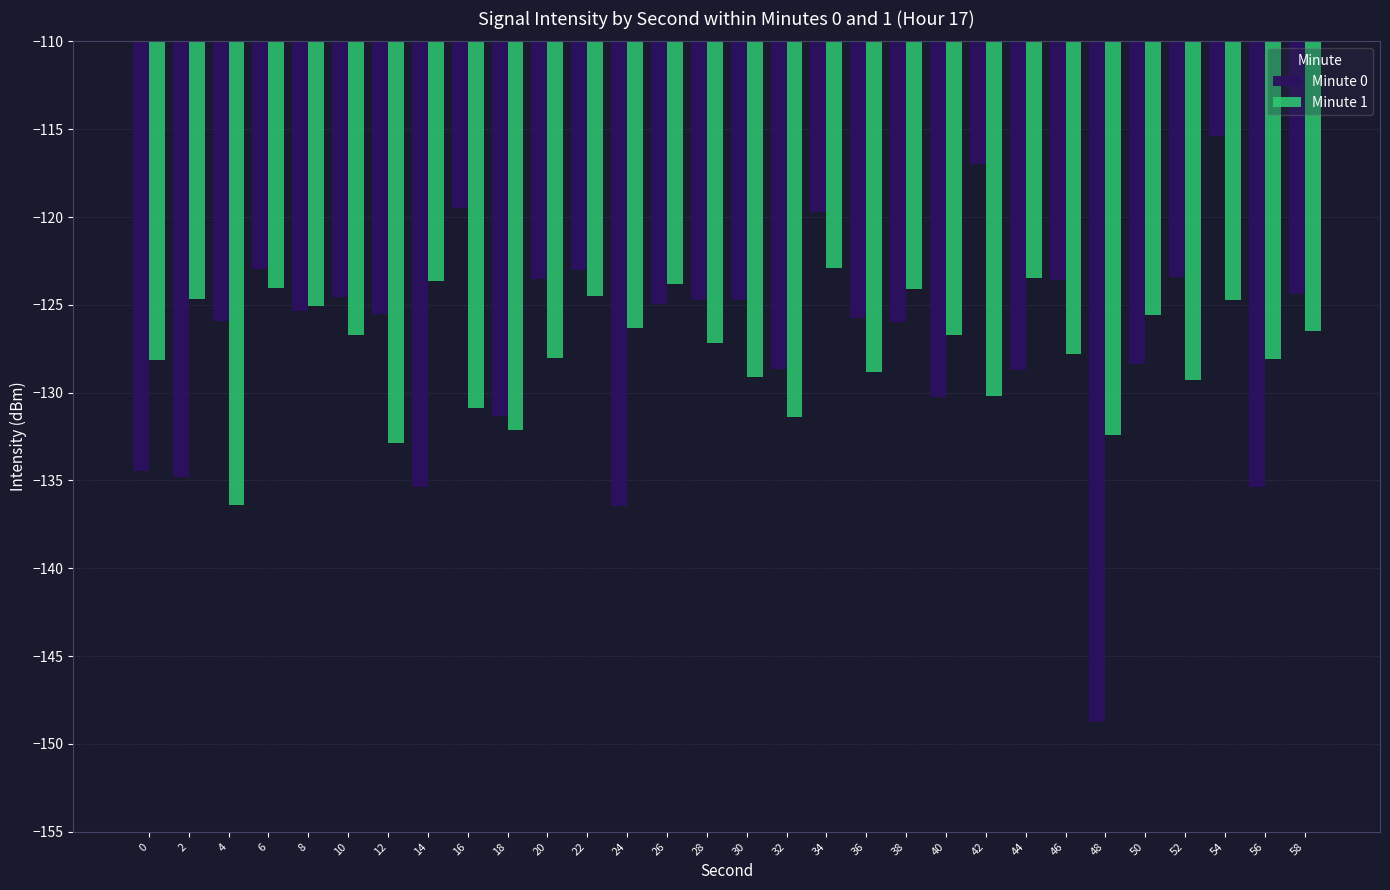

Rank the series at 14 from highest to lowest value.

Minute 1, Minute 0